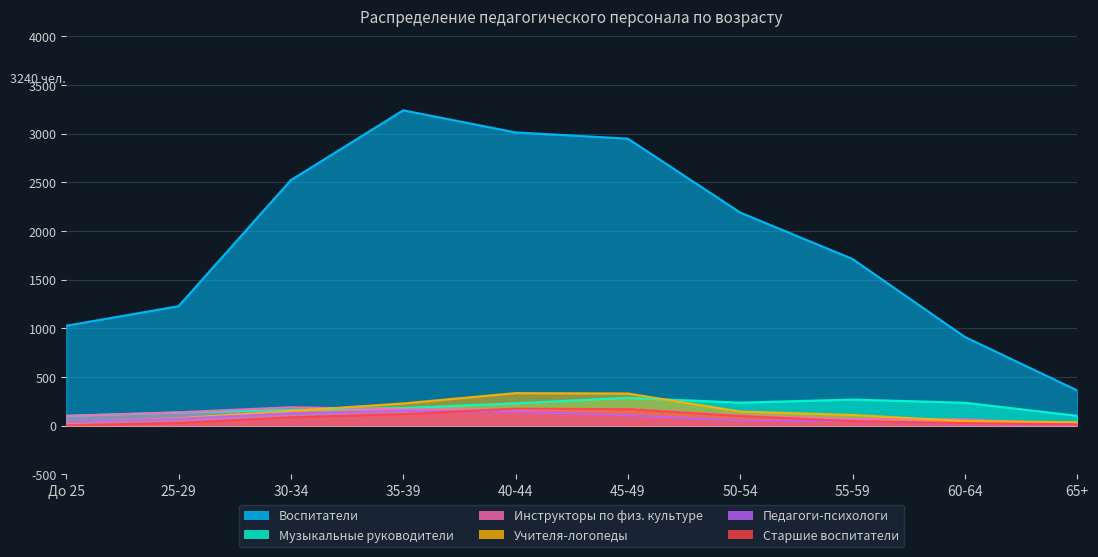

At how many categories does at least one series exceed 2938?

3